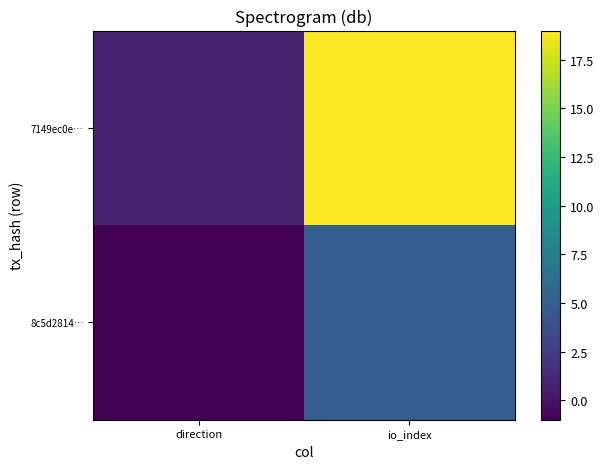

Count the number of data series in this chart.

2